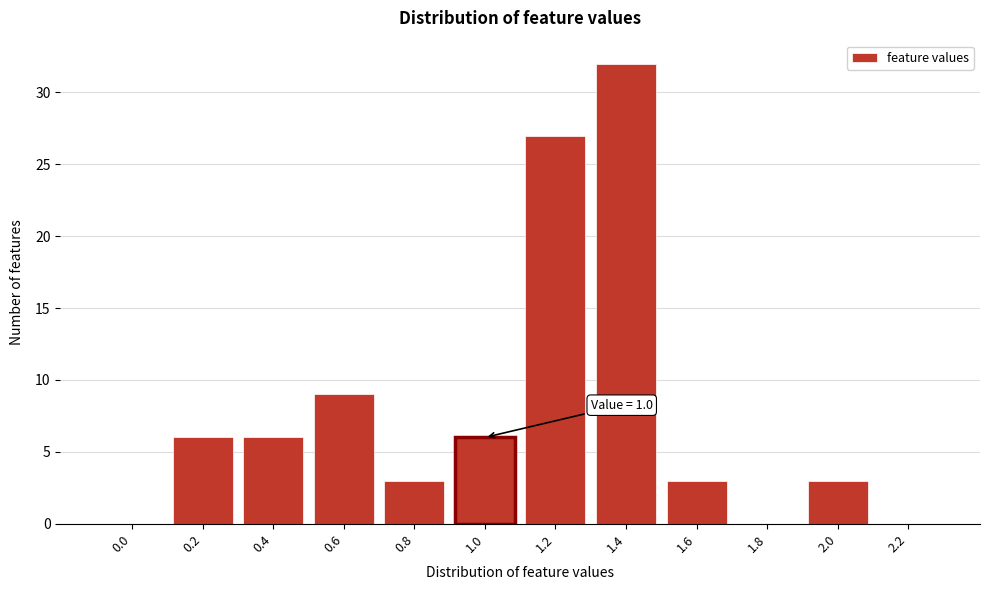

Reading left to right, extract all data points from this chart.

0.0=0	0.2=6	0.4=6	0.6=9	0.8=3	1.0=6	1.2=27	1.4=32	1.6=3	1.8=0	2.0=3	2.2=0